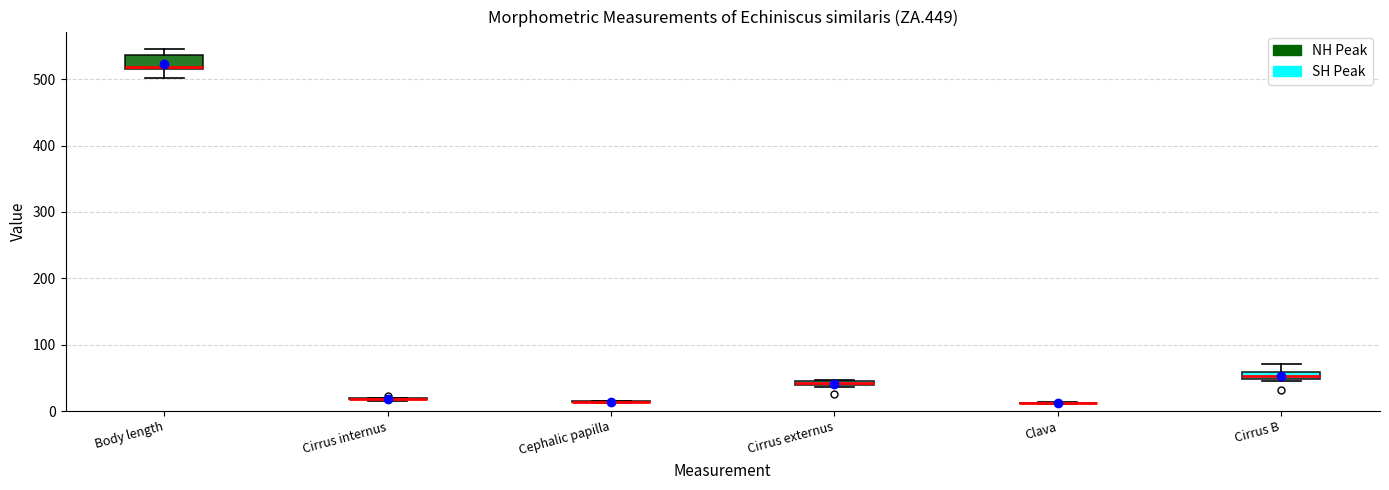

Where is the lower edge of the box for Cirrus B on the y-axis? The values are not printed on the chart, so give them approximately, as read against the axis.

50